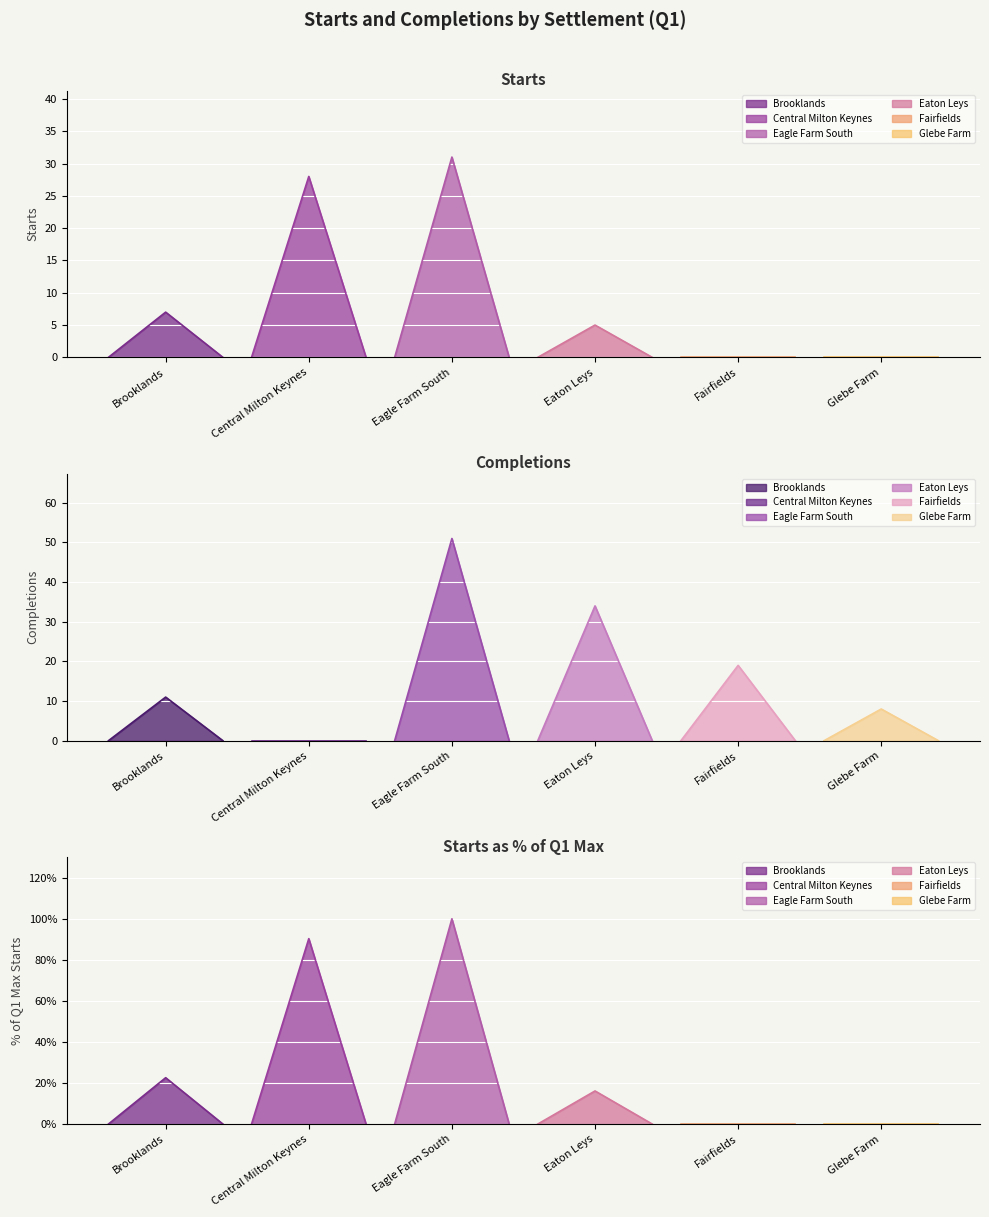

Reading left to right, extract all data points from this chart.

Starts: 7	28	31	5	0	0
Completions: 11	0	51	34	19	8